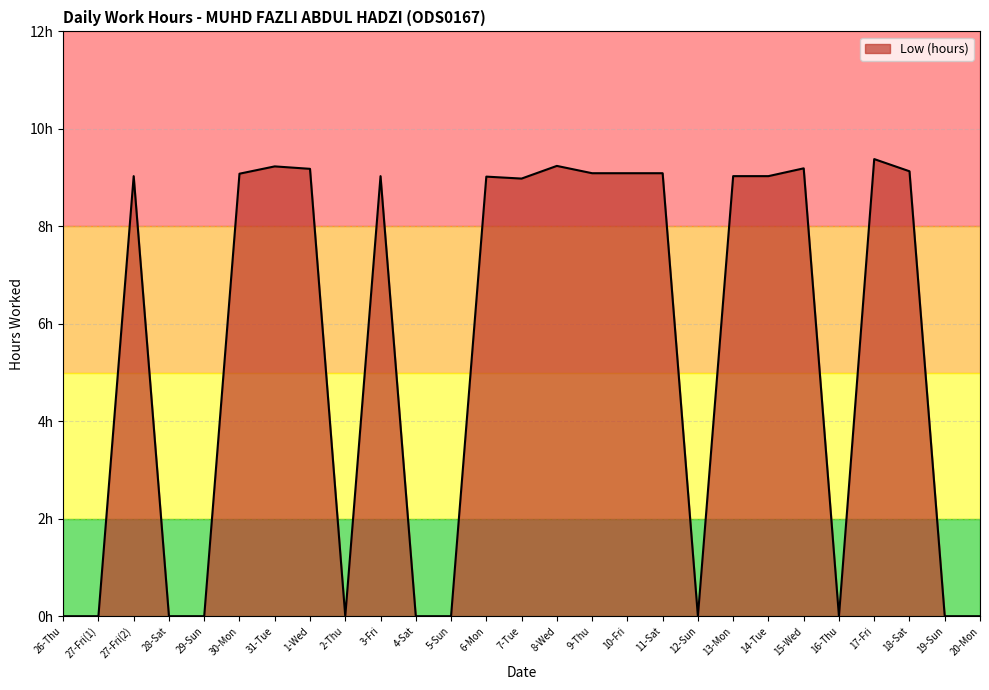

The chart shows a value of 9.4 at 17-Fri. True or false?

True